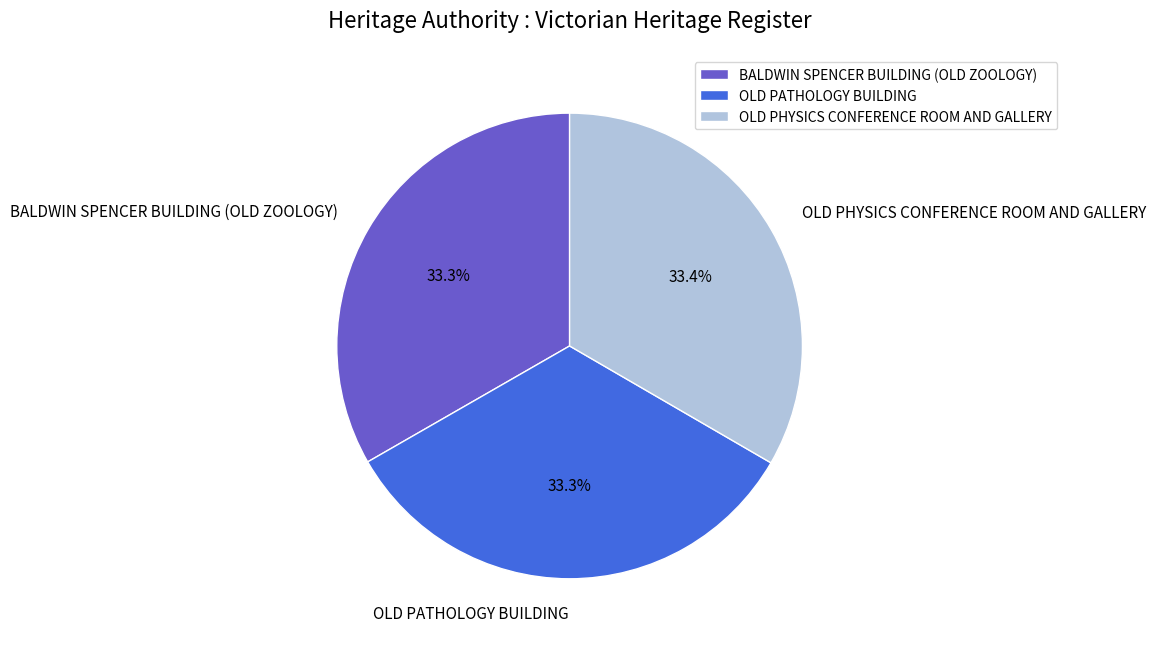

Does any single category account for the majority?

No